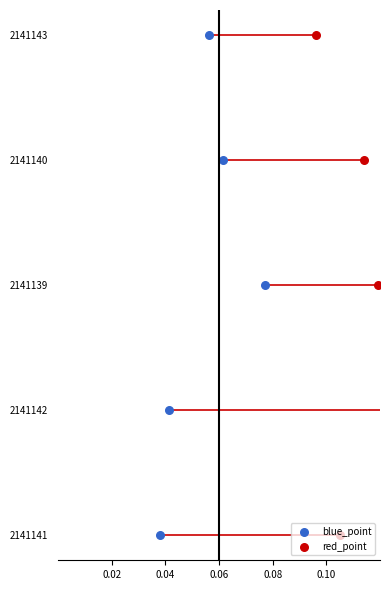

What are all the series names shown in the legend?

blue_point, red_point